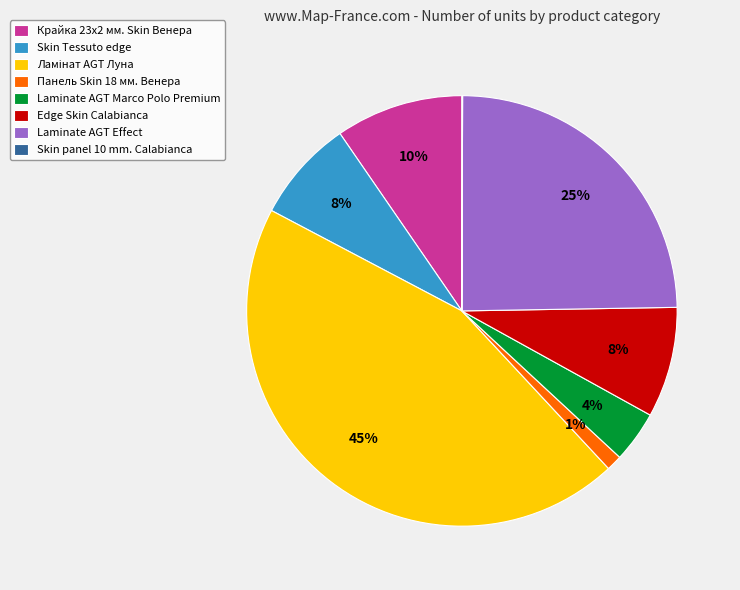

Combined, do Laminate AGT Marco Polo Premium and Skin Tessuto edge account for over 50%?

No